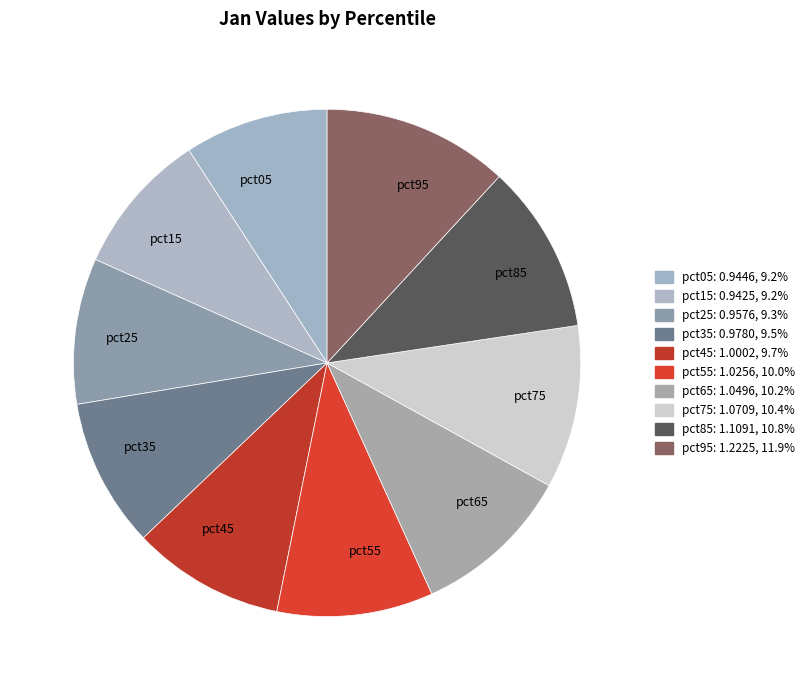

Is there any slice that represents more than half of the pie?

No